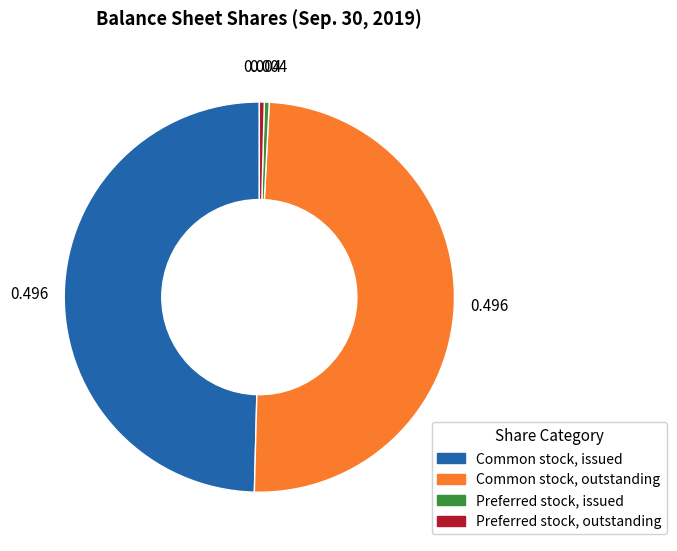

Which has a higher value, Common stock, issued or Preferred stock, outstanding?

Common stock, issued